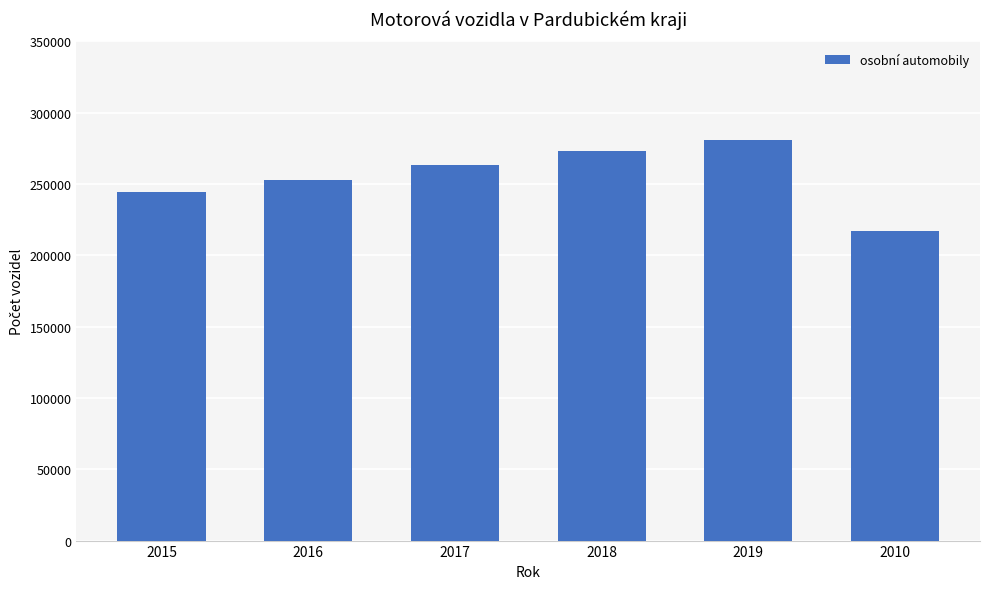

What is the smallest value displayed?

216704